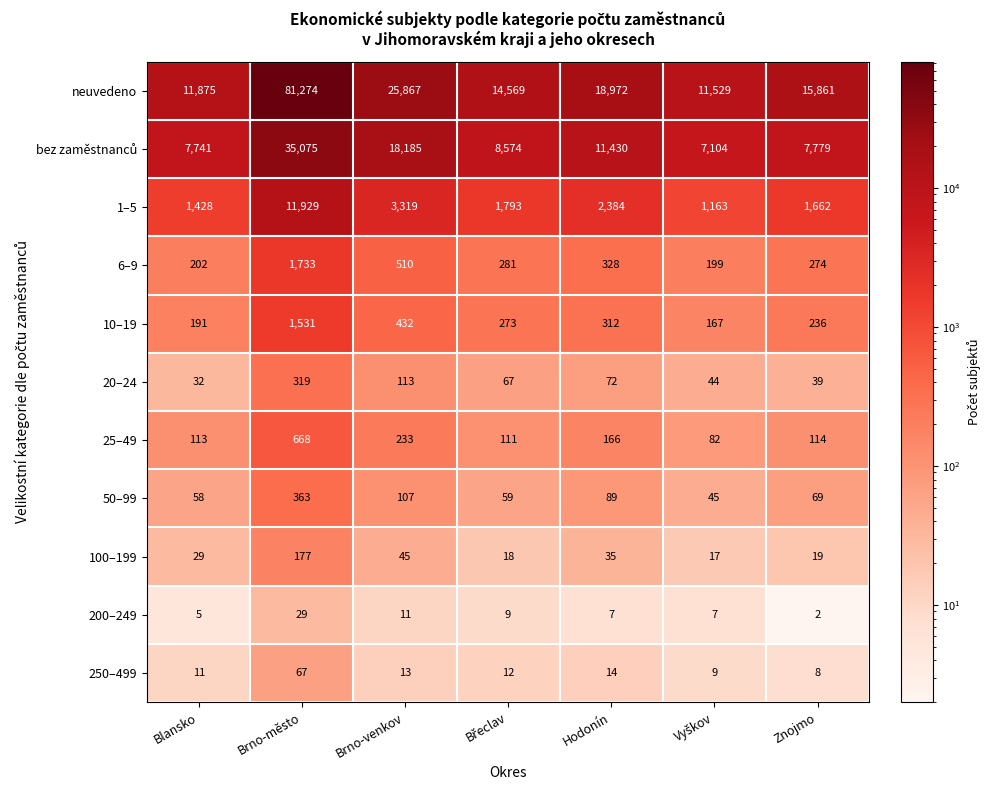

What value does the 10–19 series have at Brno-venkov, to the nearest 100?

400